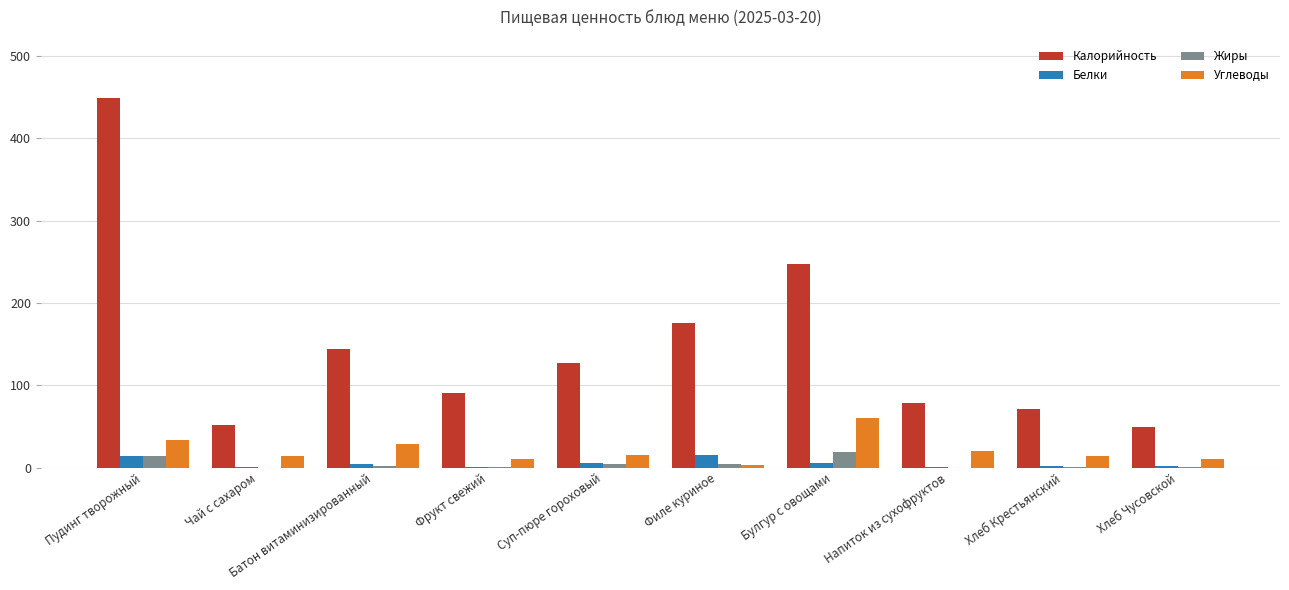

True or false: Калорийность has a value of 18.1 at Чай с сахаром.

False